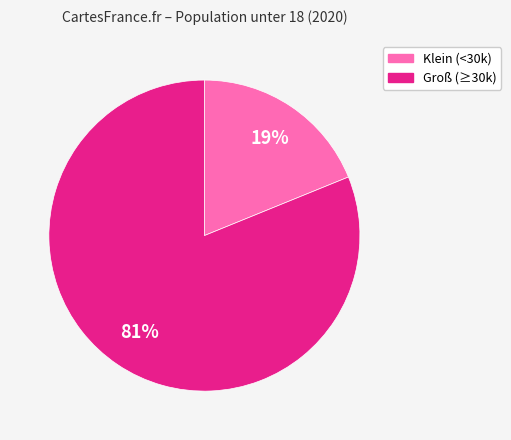

To the nearest percent, what is the difference between the largest and smallest slice percentages?

62%